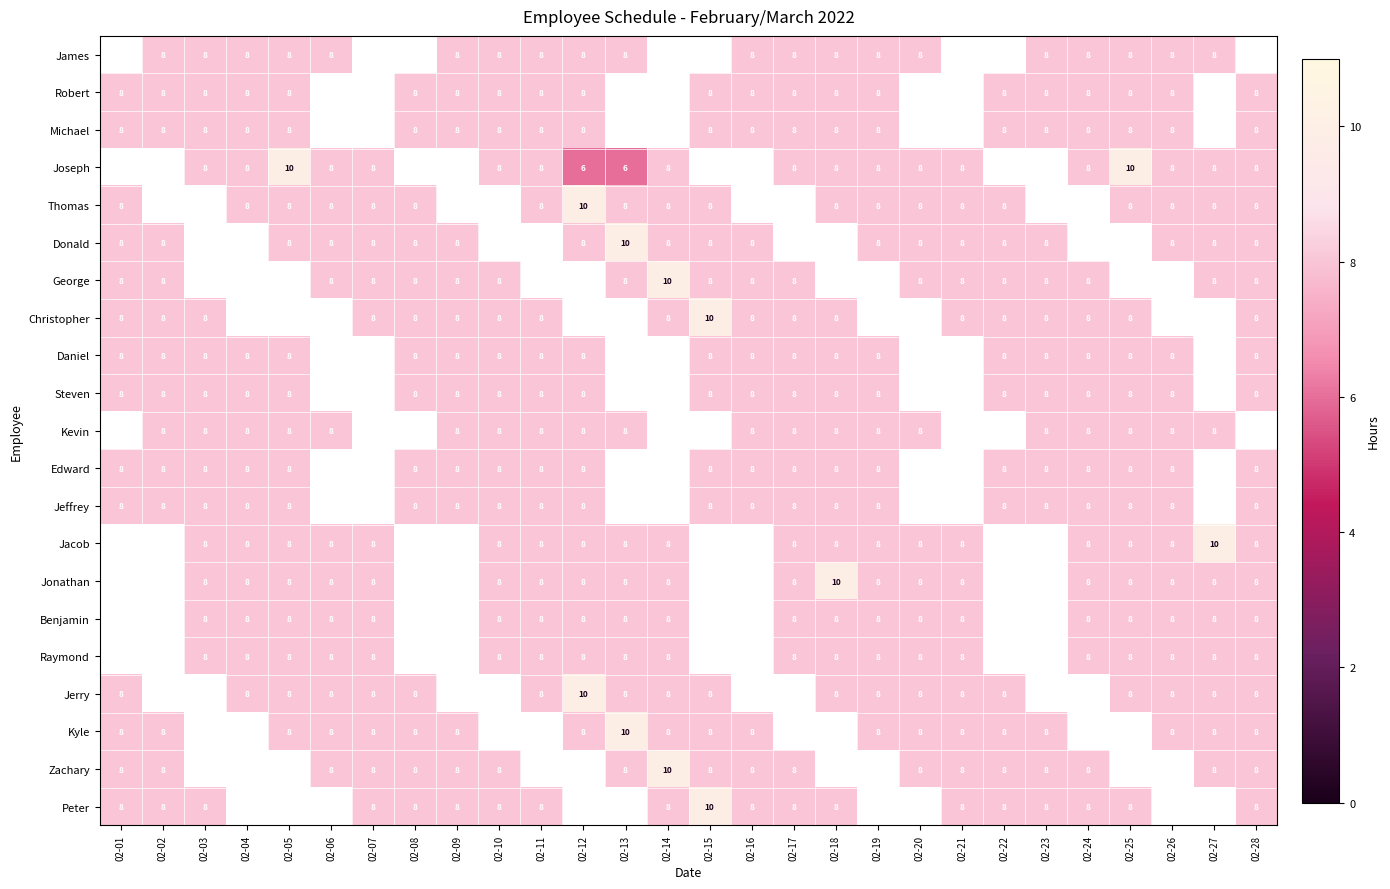

Is it true that Zachary equals 8 at 02-23?

True